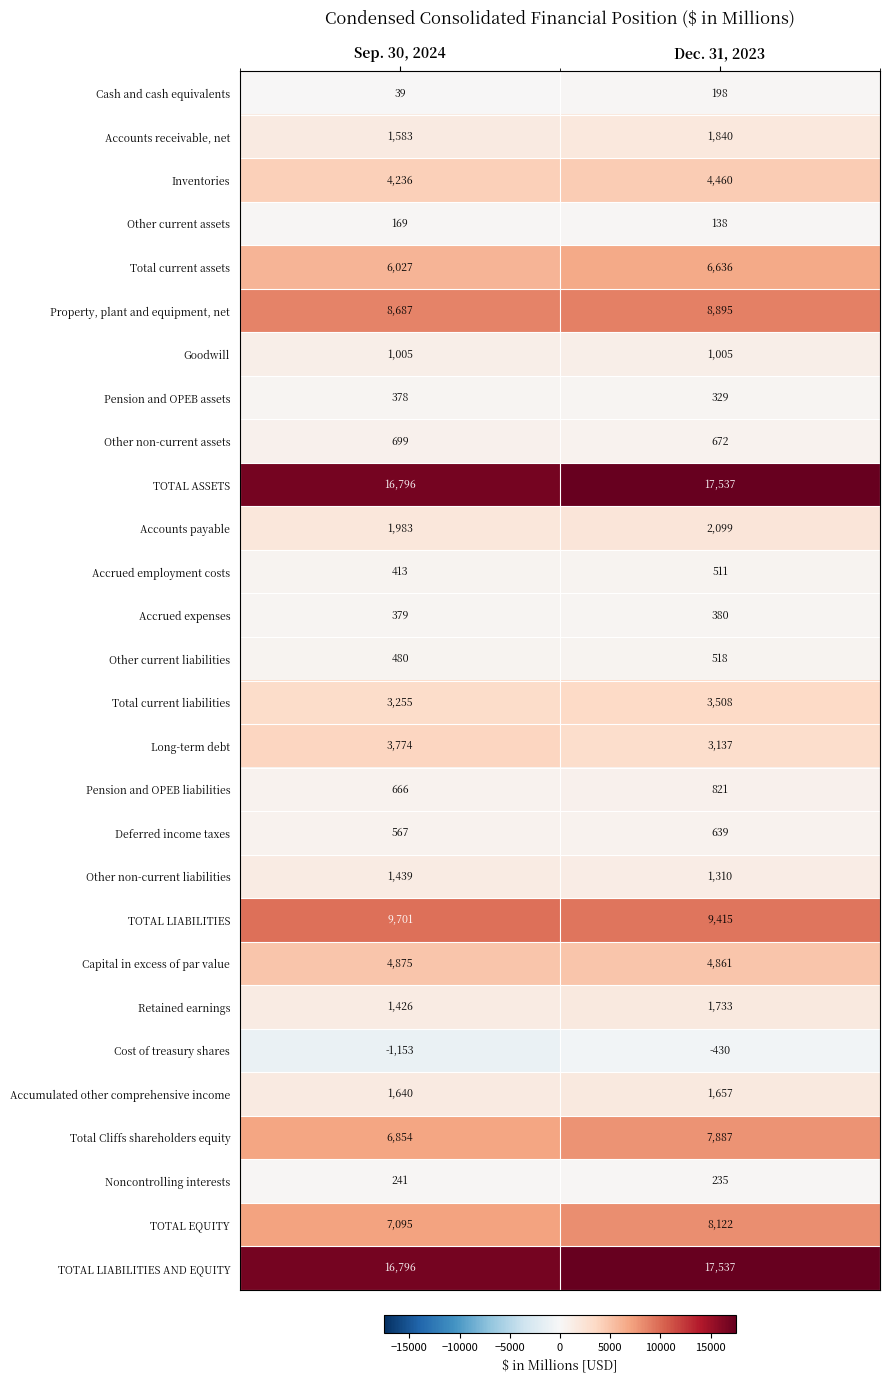

The Retained earnings series shows 1733 at Dec. 31, 2023. True or false?

True